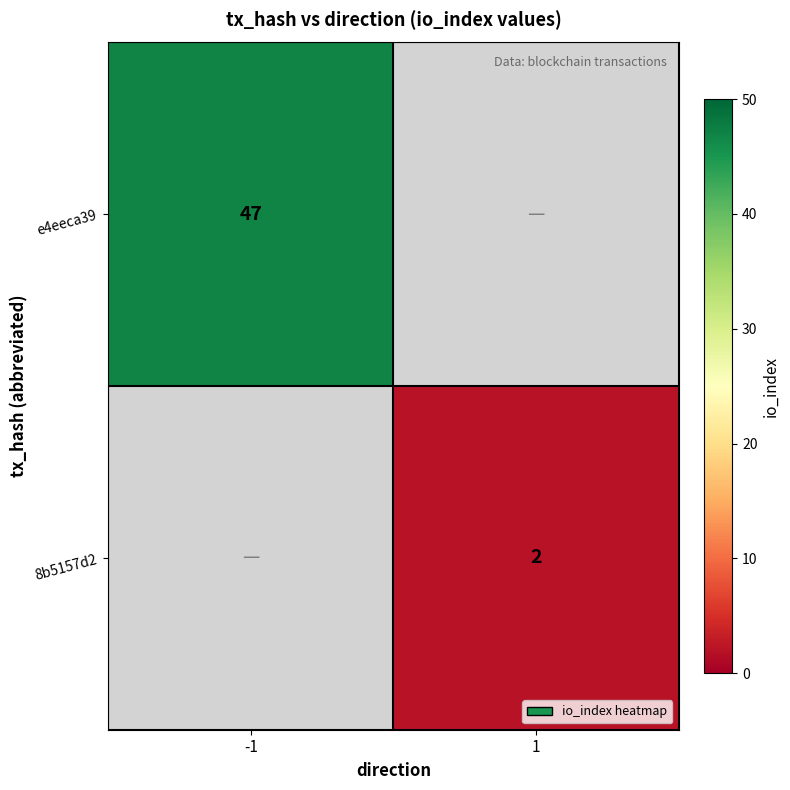

Which category has the lowest value across all series?

1